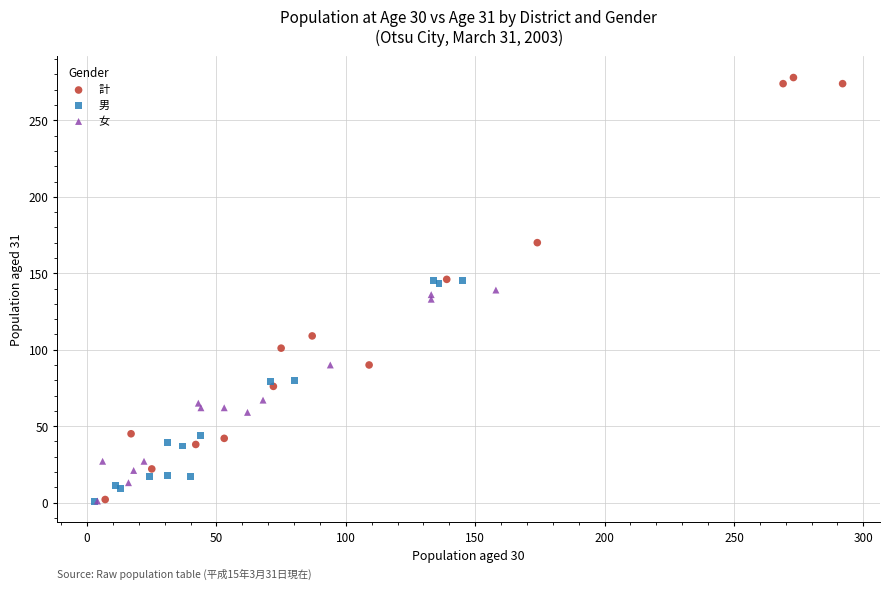

Which series reaches the maximum Y coordinate?

計